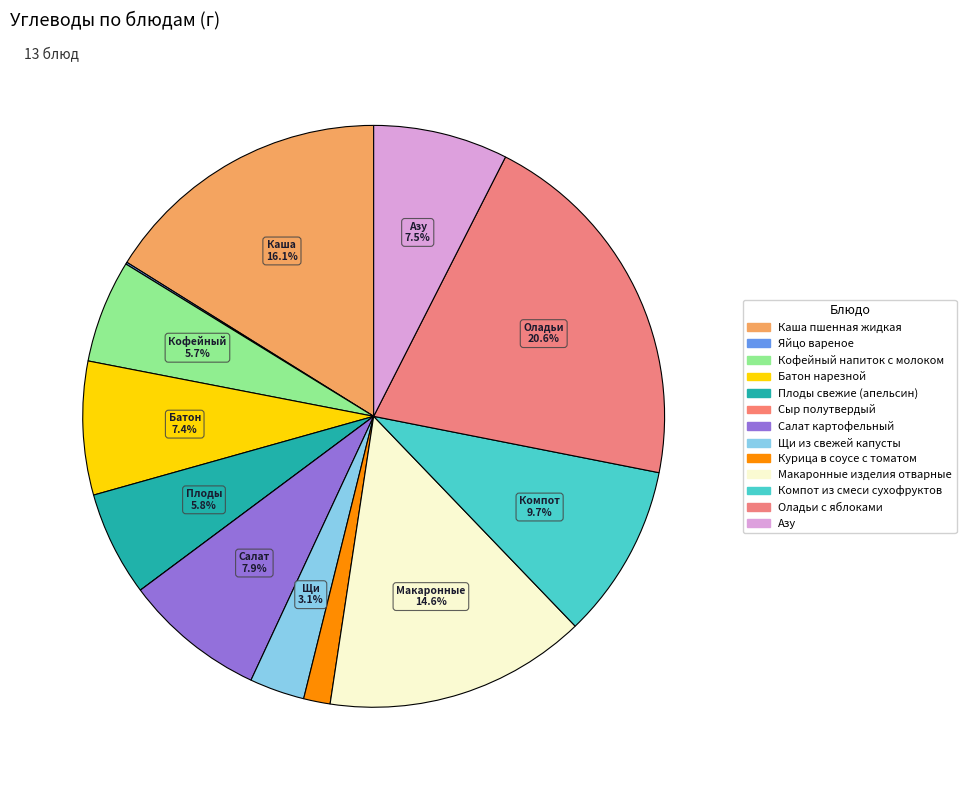

The Курица в соусе с томатом slice represents 11% of the pie. True or false?

False